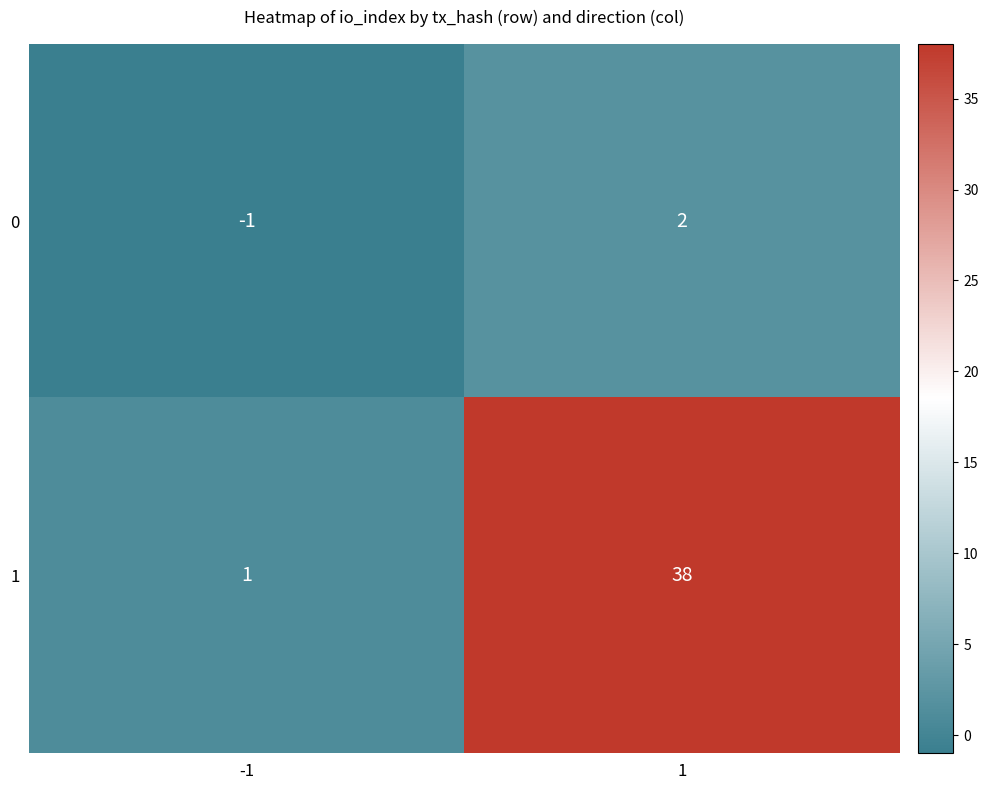

What is the minimum value shown in the chart?

-1